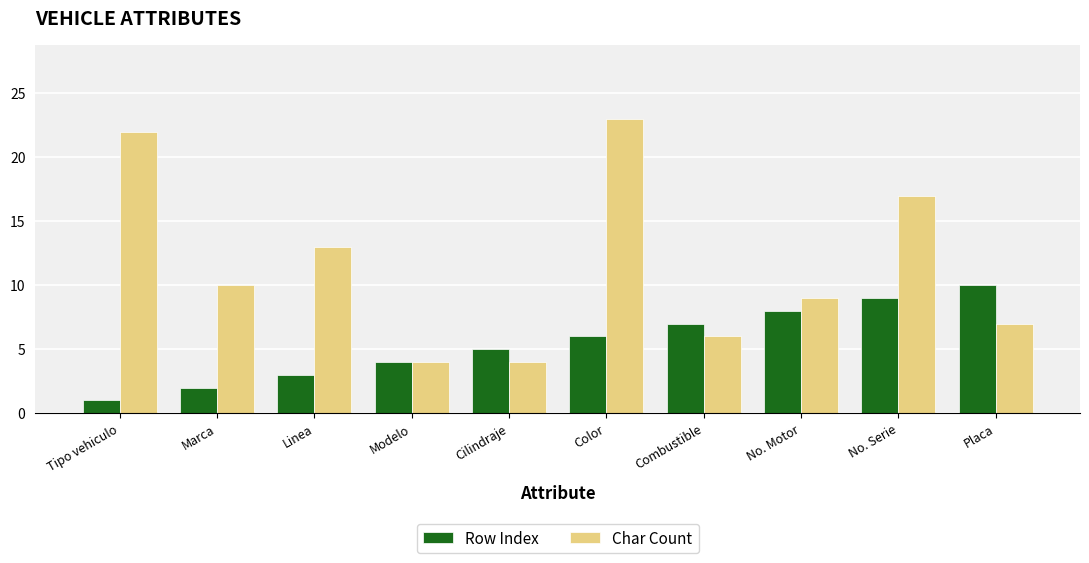

How many groups of bars are there?

10